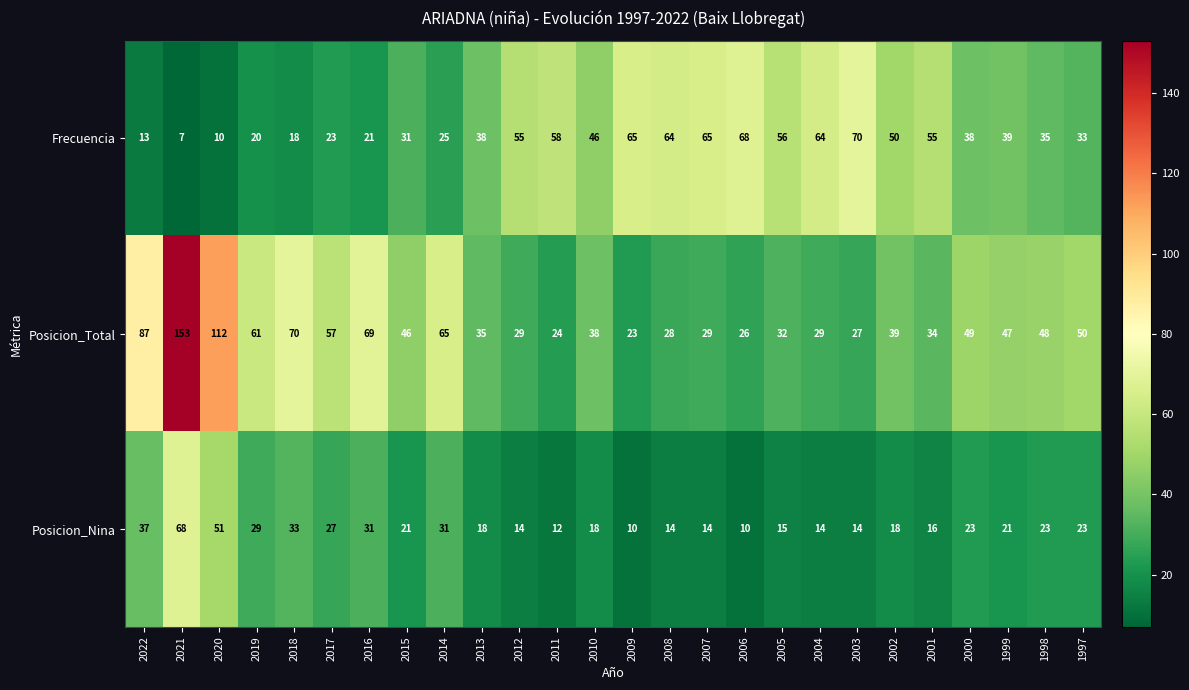

The Posicion_Total series shows 11 at 2011. True or false?

False